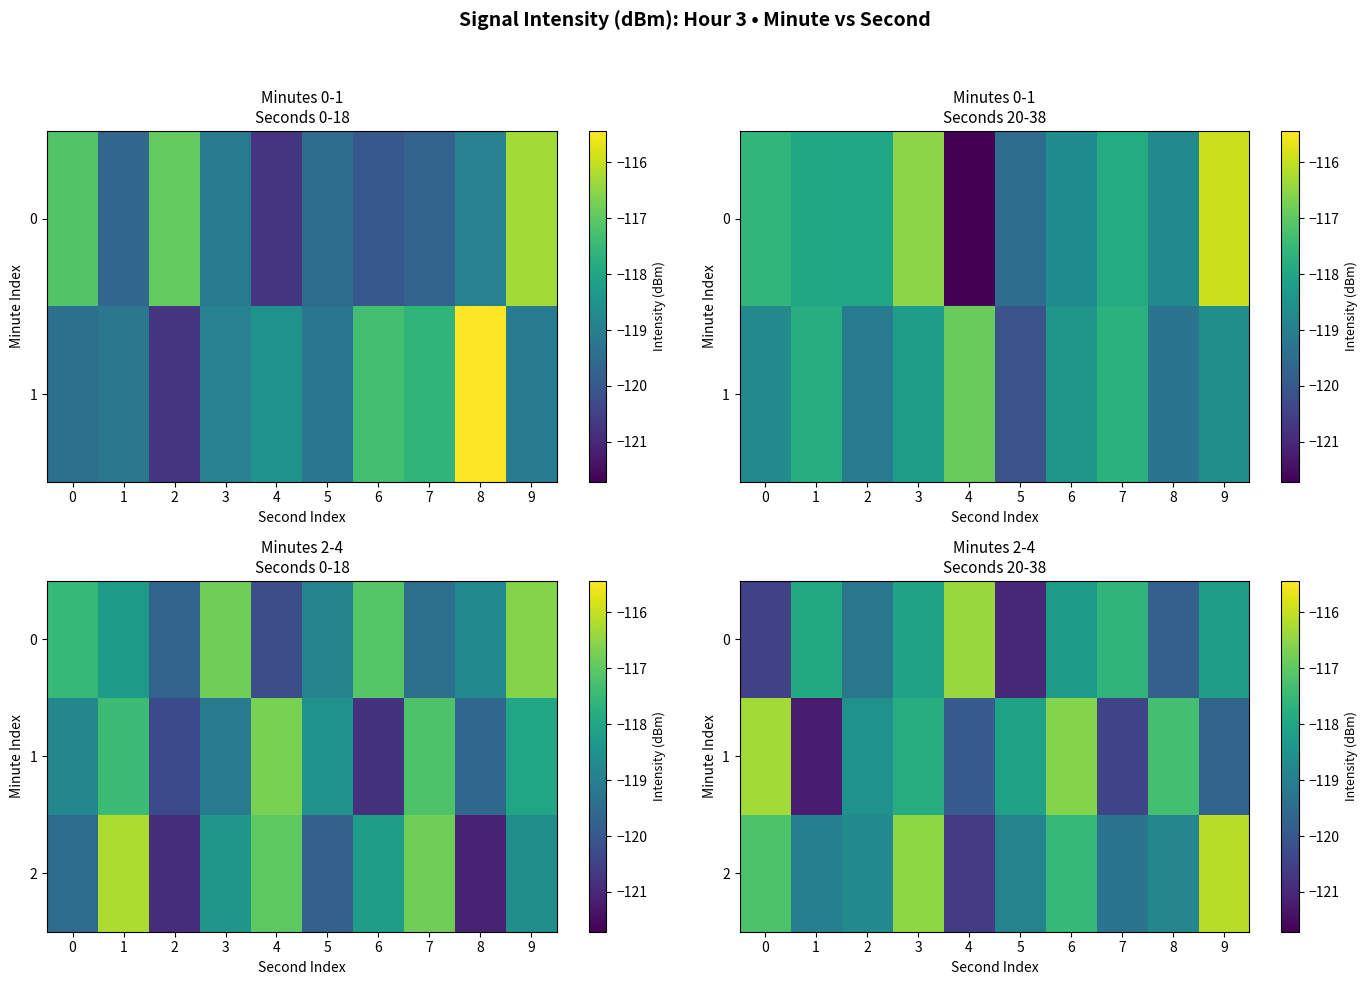

True or false: 1 has a value of -180.5 at 5.

False